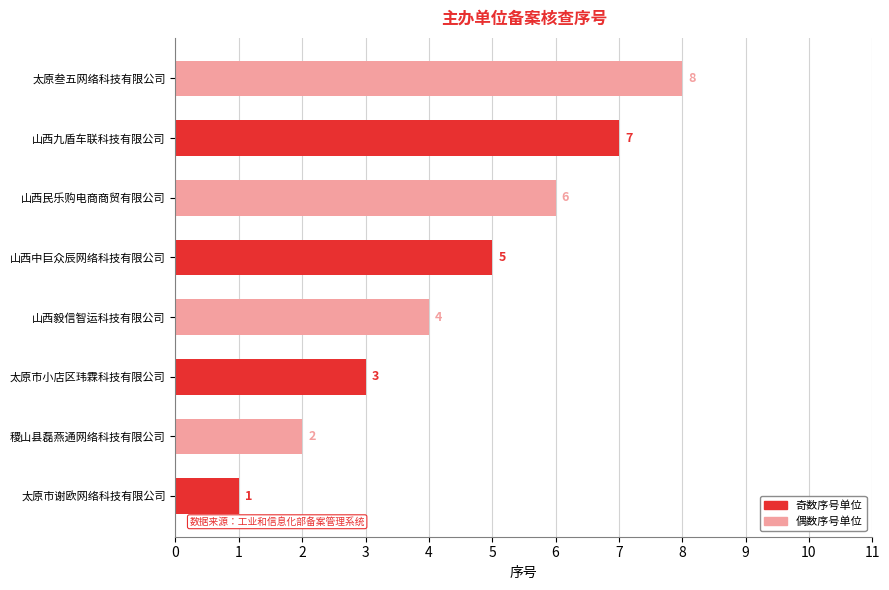

List the labels in order of value, smallest first.

太原市谢欧网络科技有限公司, 稷山县磊燕通网络科技有限公司, 太原市小店区玮霖科技有限公司, 山西毅信智运科技有限公司, 山西中巨众辰网络科技有限公司, 山西民乐购电商商贸有限公司, 山西九盾车联科技有限公司, 太原叁五网络科技有限公司